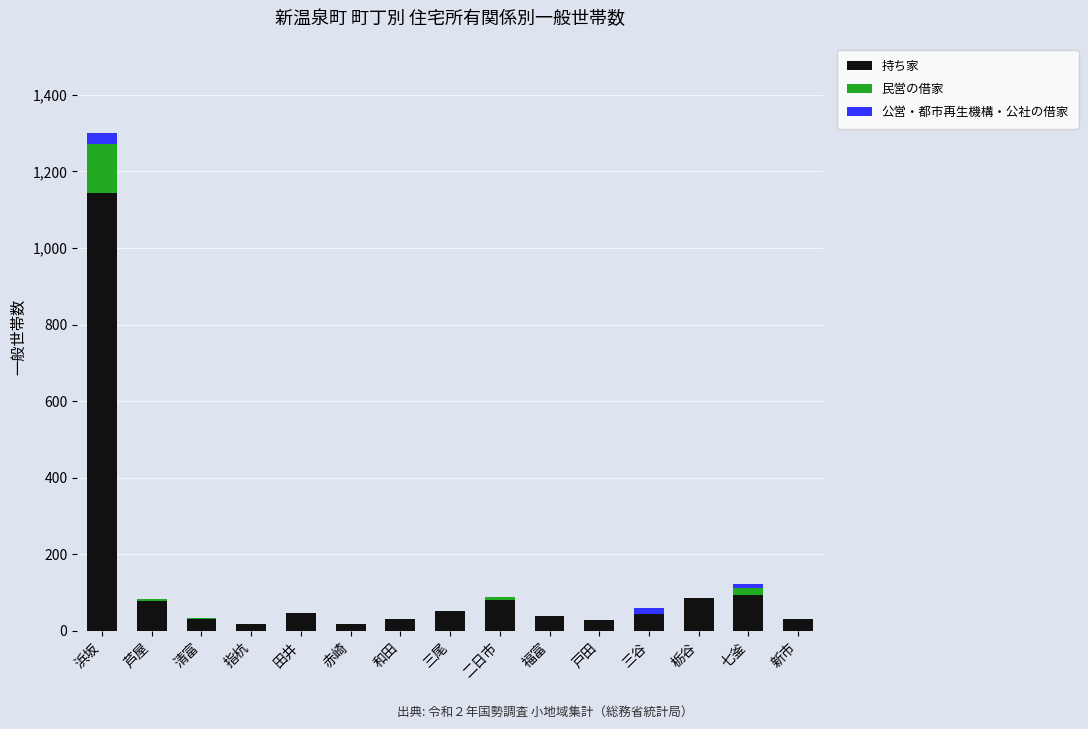

At which category is the sum across all series the highest?

浜坂